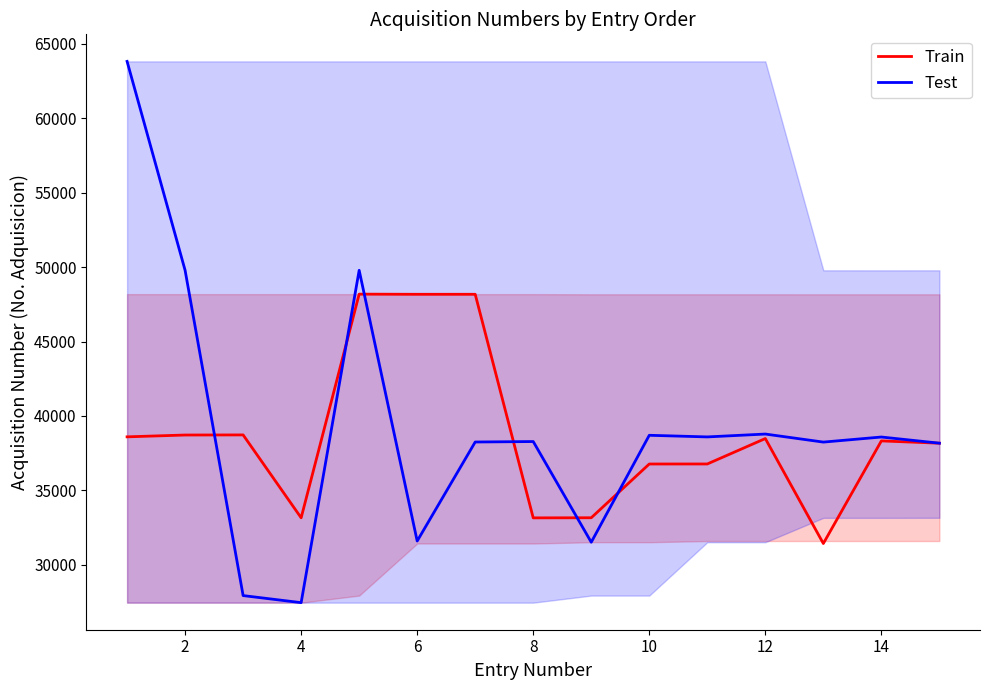

What value does the Test series have at 14?

38587